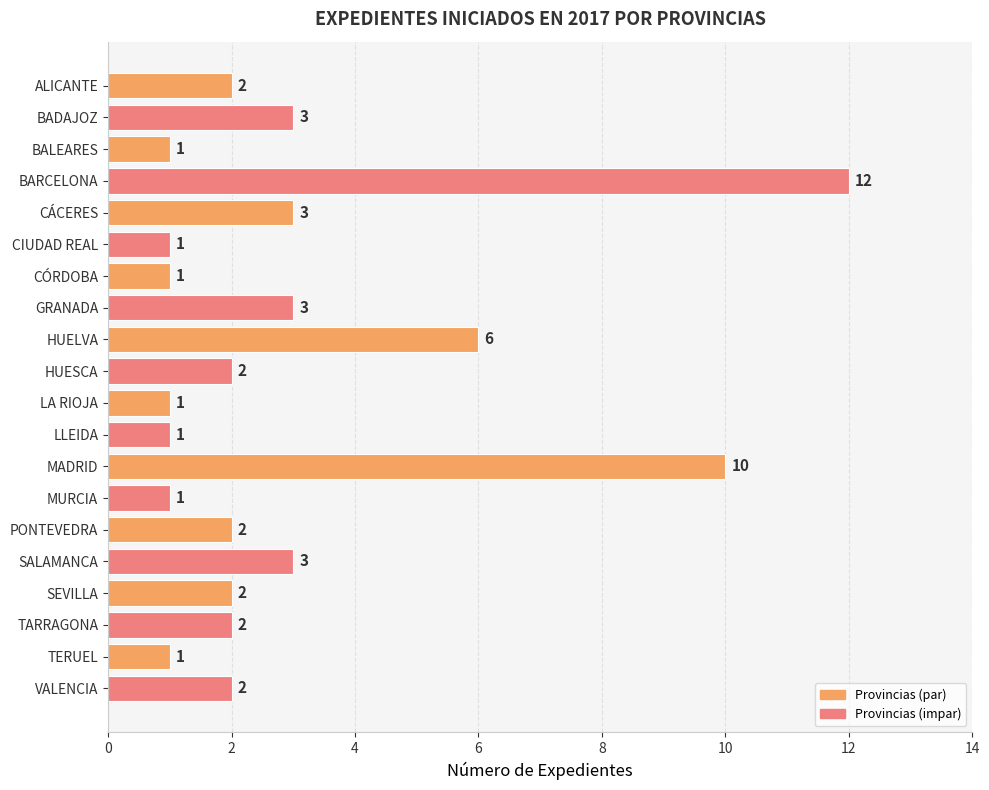

What is the greatest value displayed?

12